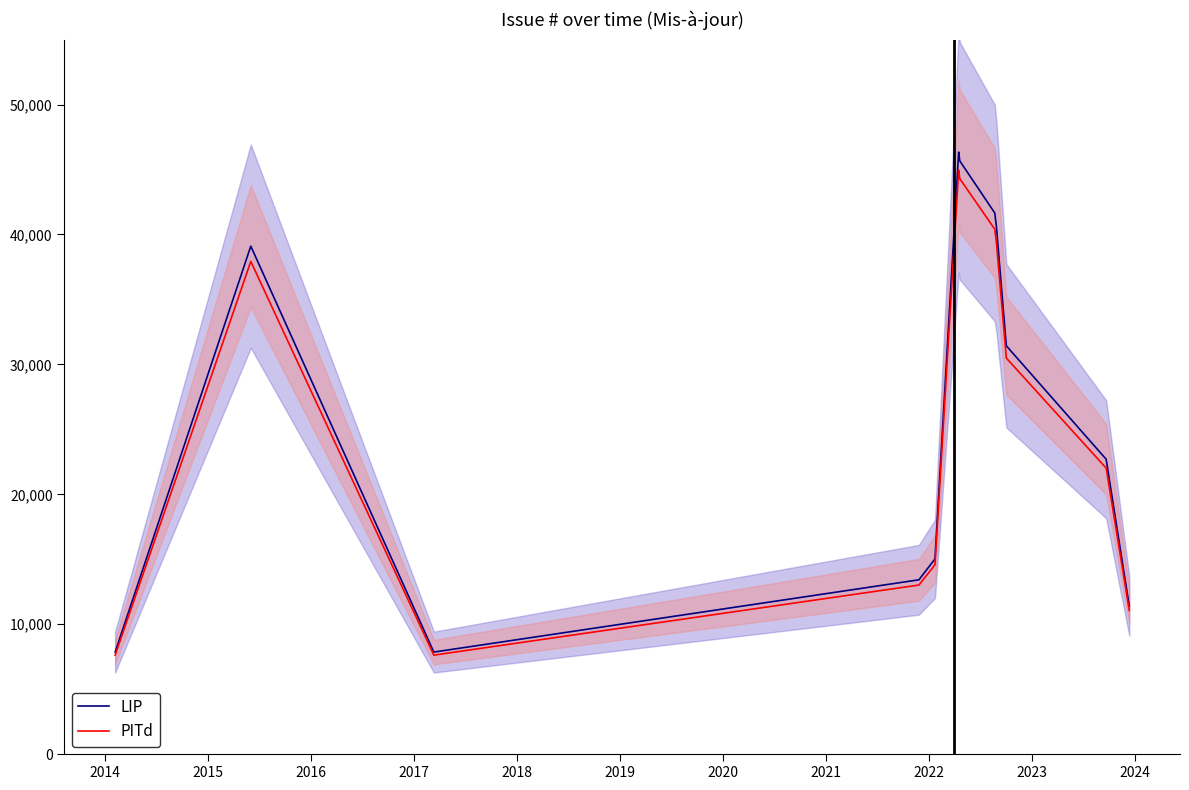

What is the minimum value for PITd?

7623.2